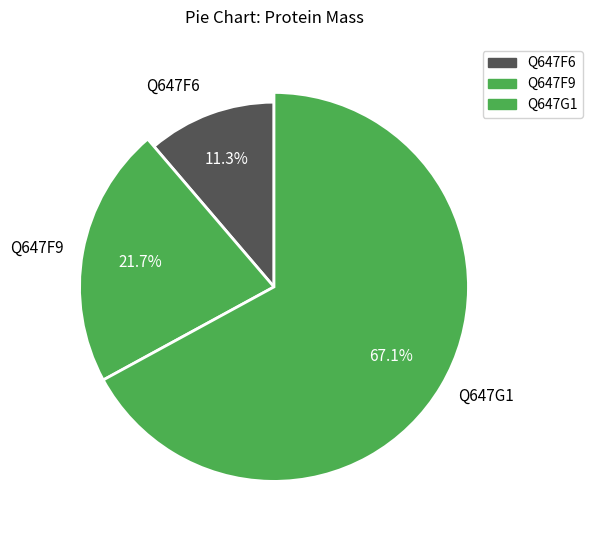

Is there a majority slice in this chart?

Yes